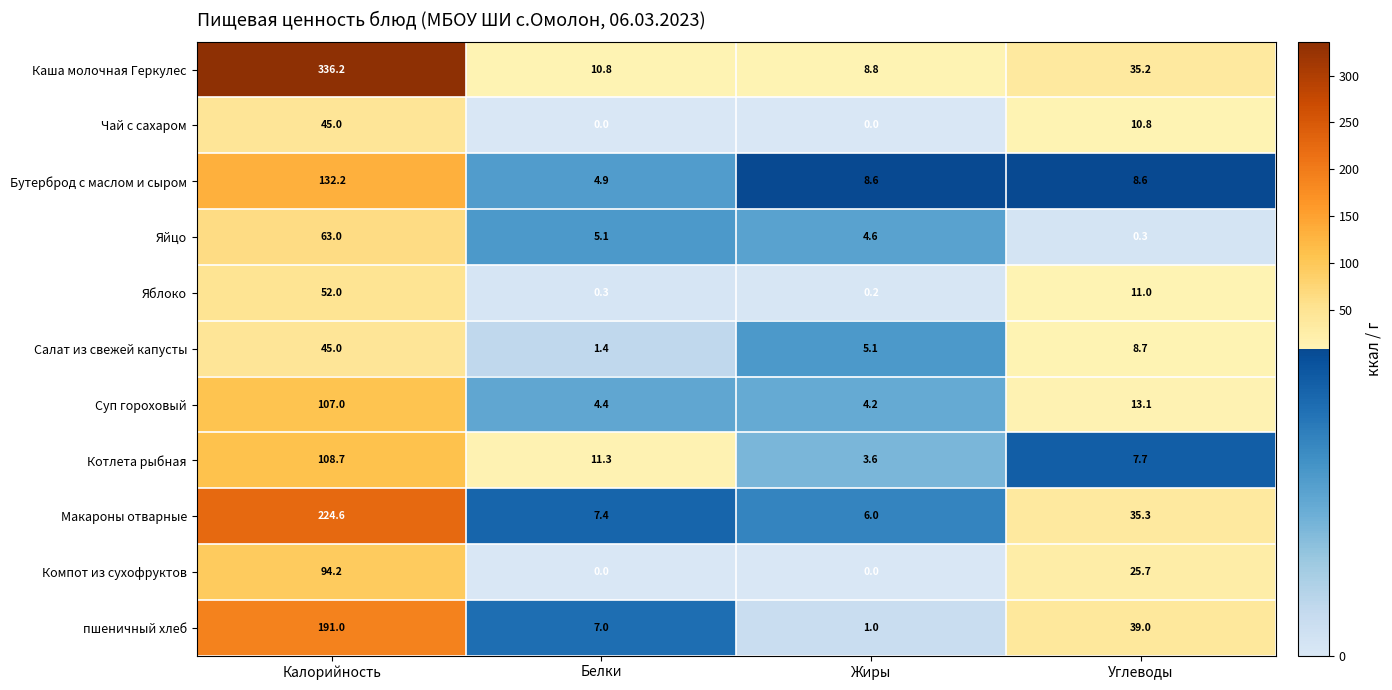

How many distinct data groups are displayed?

11